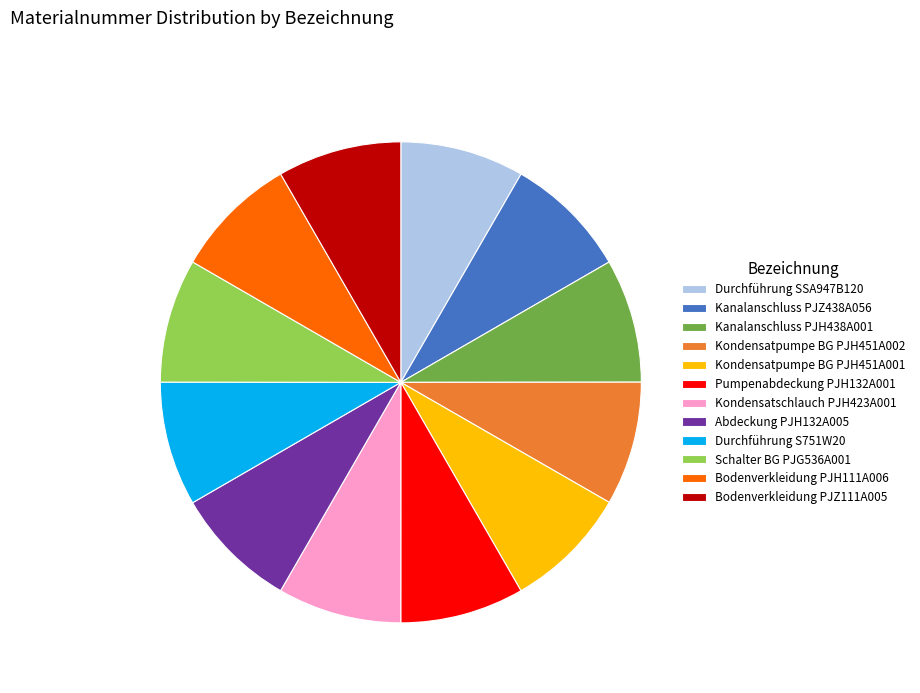

True or false: Durchführung S751W20 accounts for 8% of the total.

True